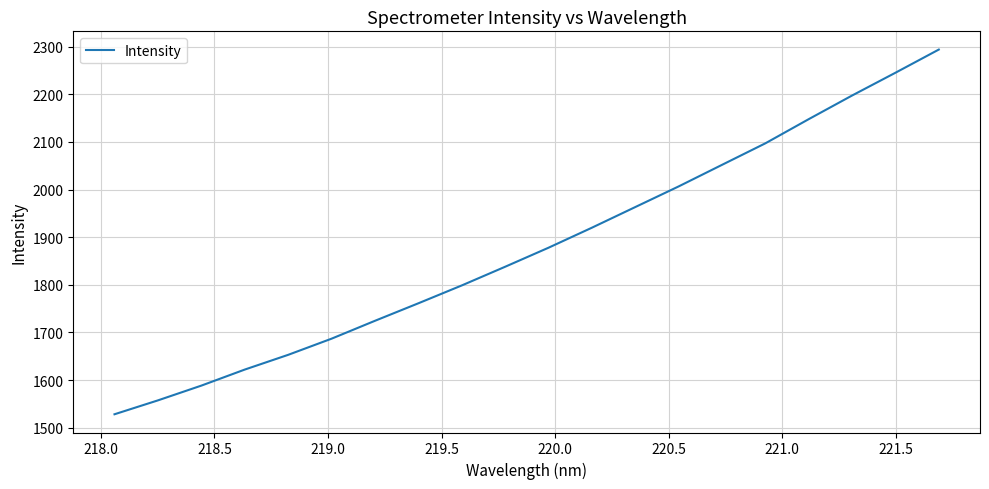

What is the difference between the maximum and minimum values?

765.7